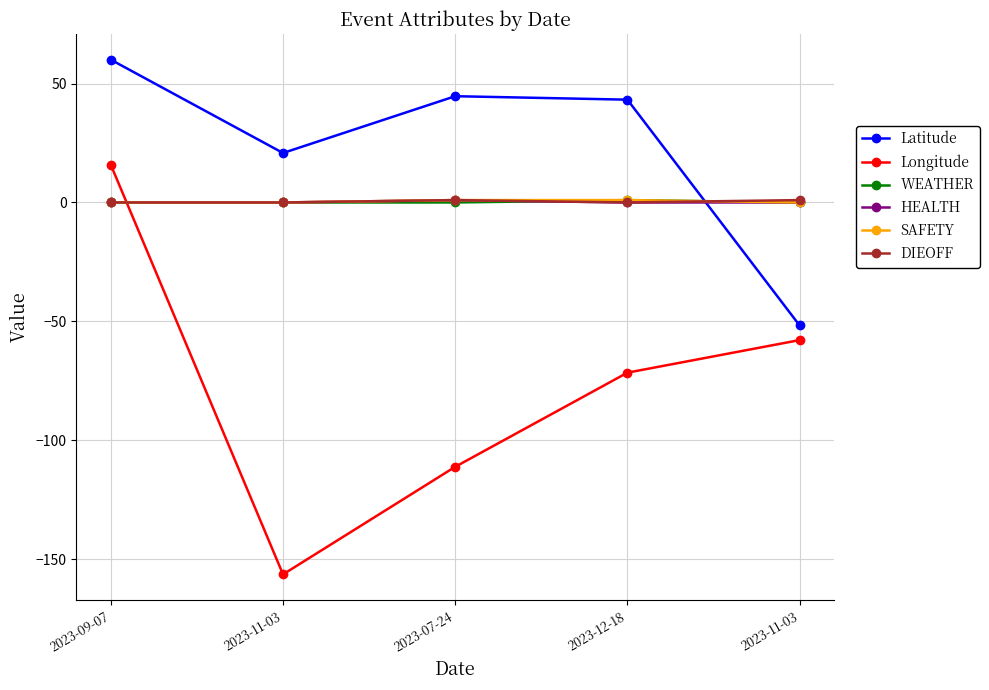

What is the difference between the maximum and second lowest values in the WEATHER series?

1.0